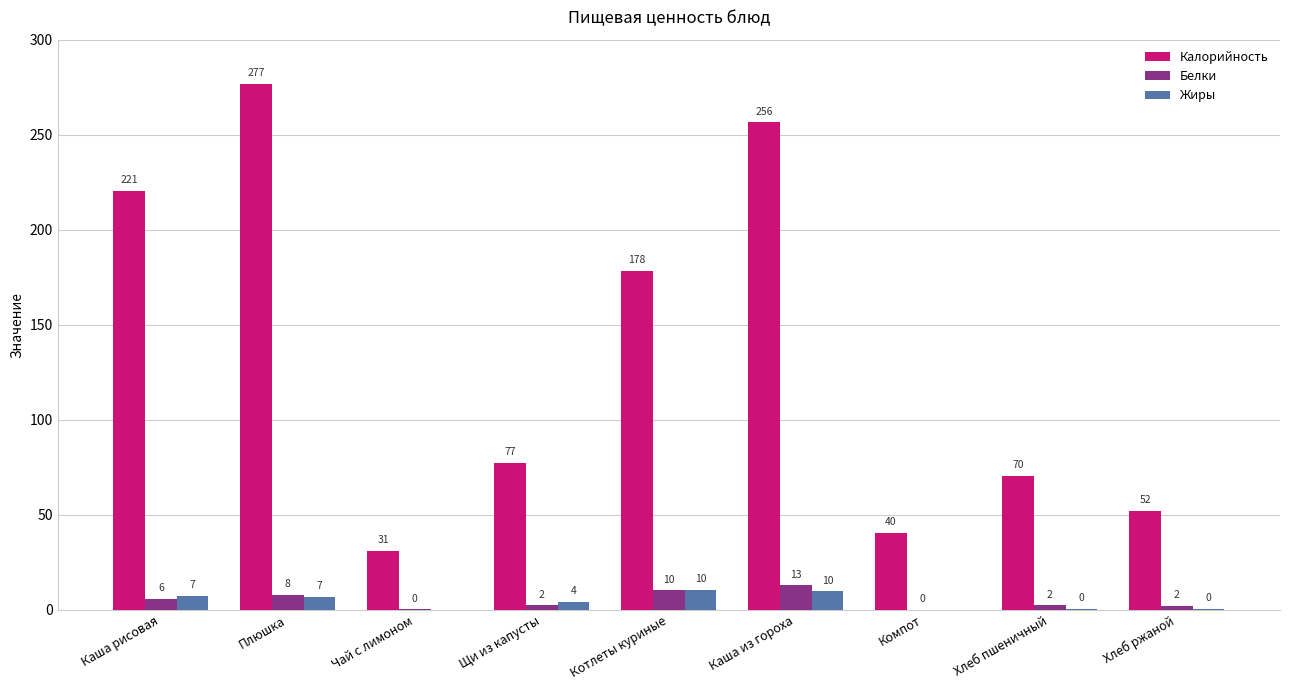

At which label does Калорийность reach its peak?

Плюшка